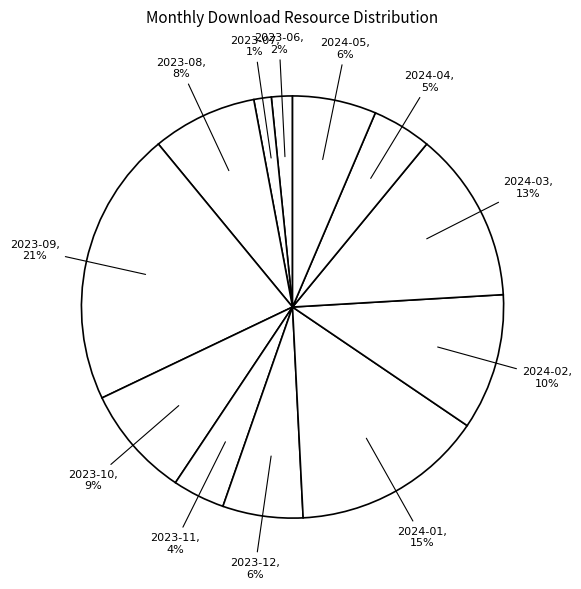

Is there any slice that represents more than half of the pie?

No